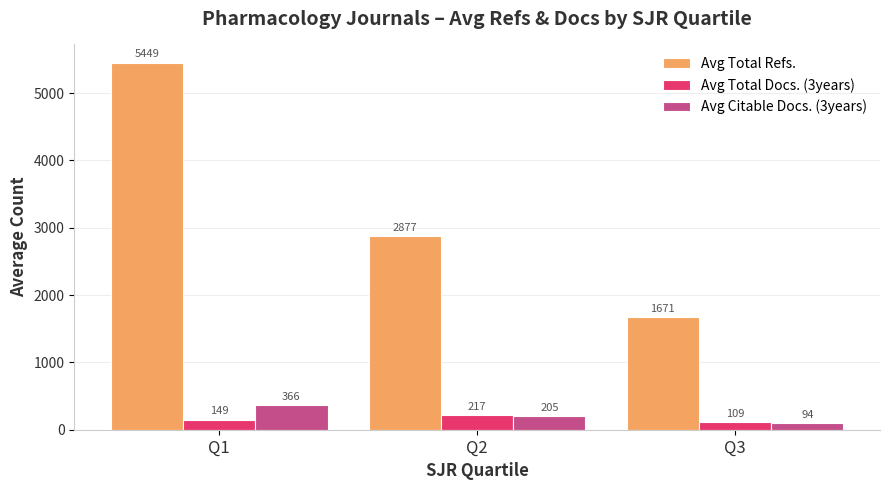

What is the total value across all series at Q3?

1873.3